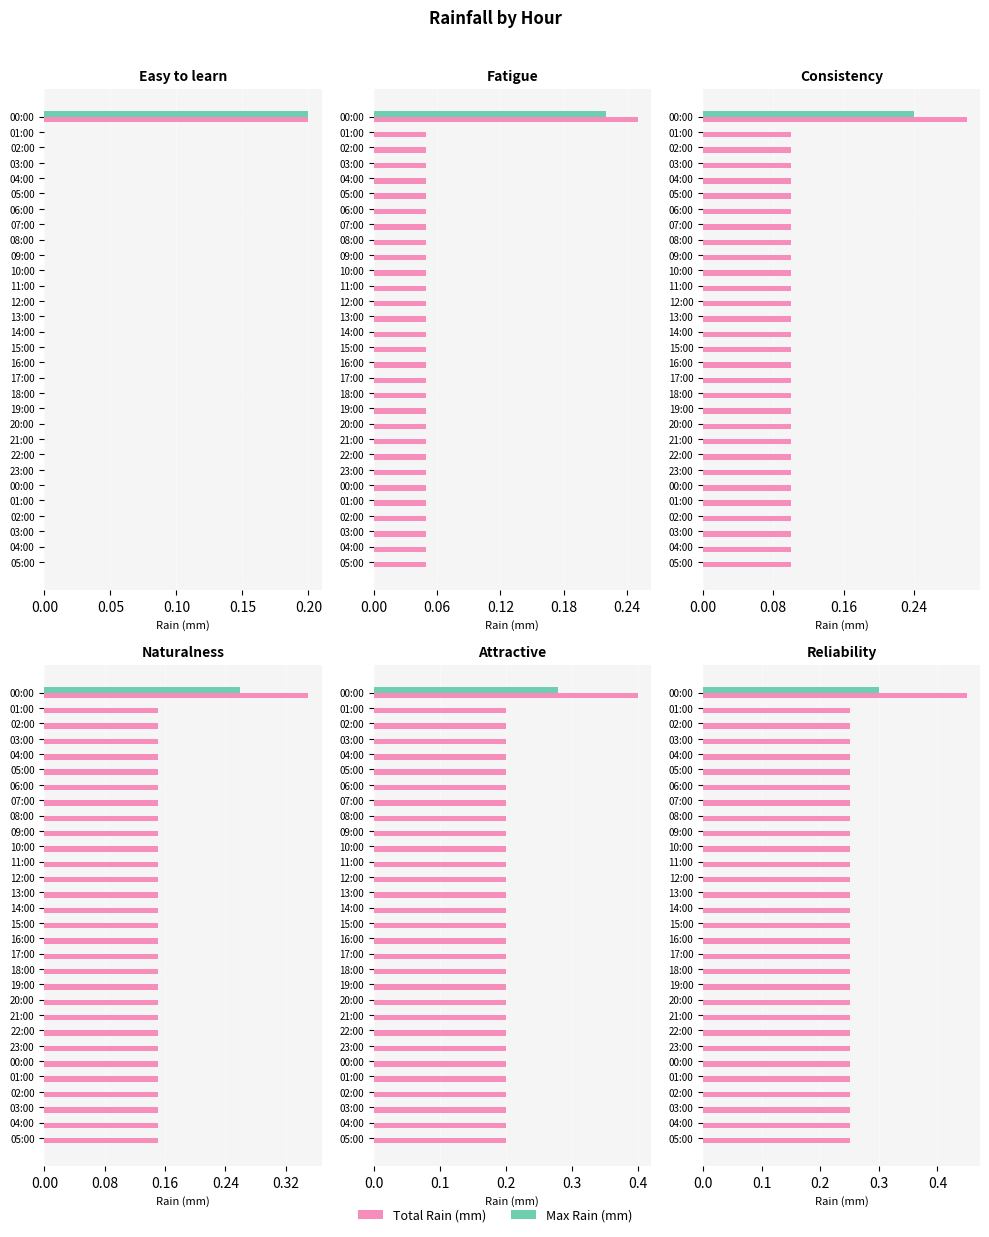

How many Max Rain (mm) values are between 0 and 1?

30